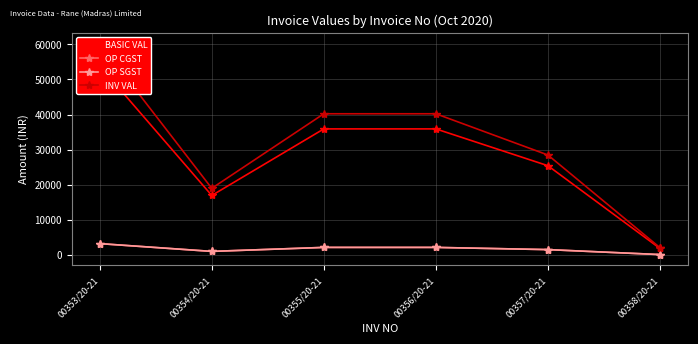

Which series has the widest spread of values?

INV VAL